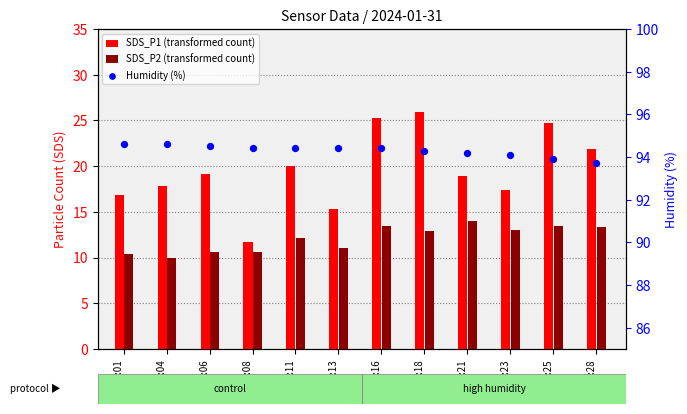

What is the total value across all series at 00:06?

124.3